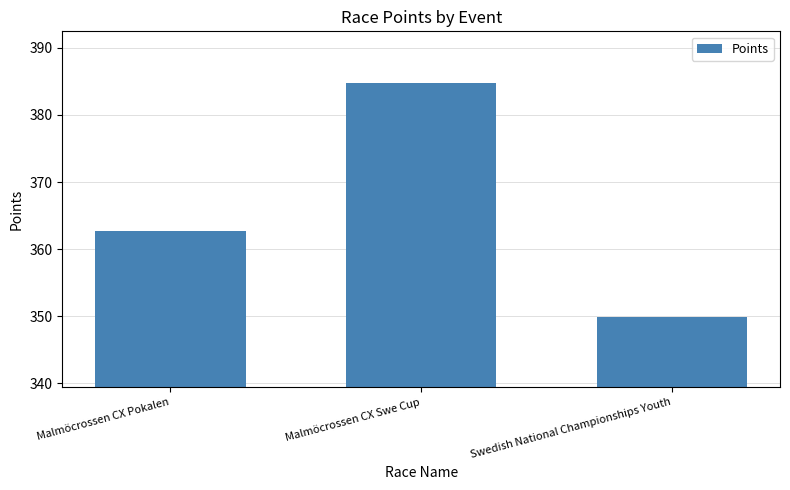

What is the value of the 1st bar from the left?

362.7